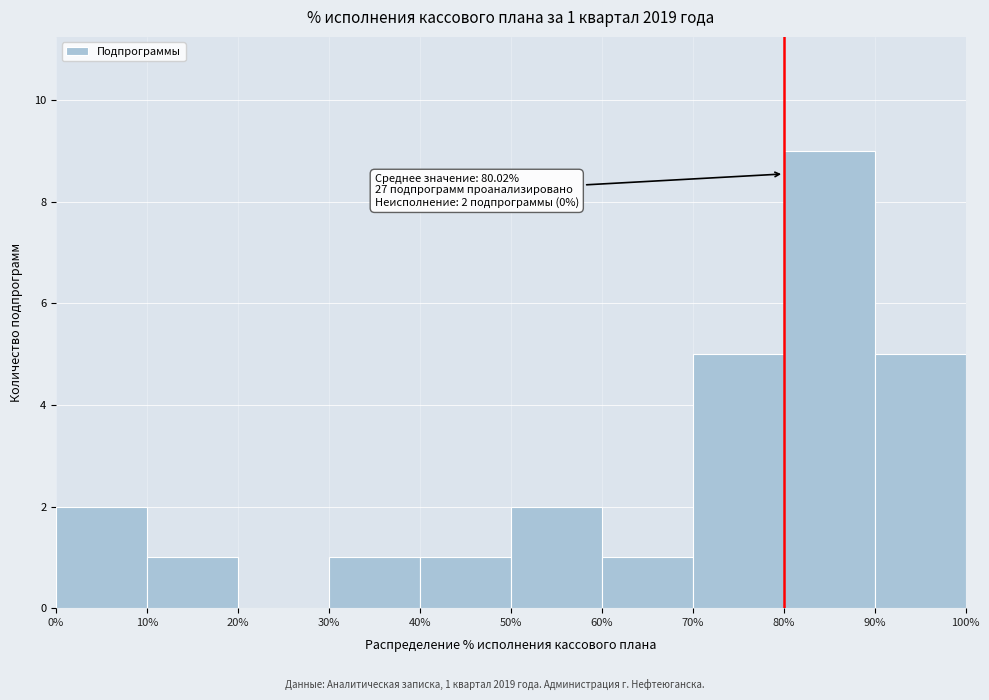

Over which range of the x-axis is the bar tallest?

80% to 90%